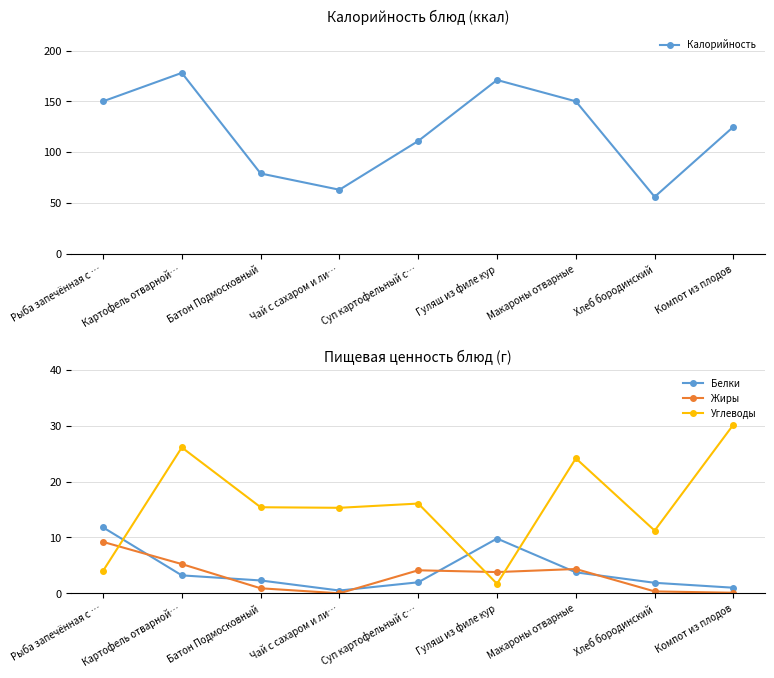

What is the difference between the Углеводы values at Хлеб бородинский and Чай с сахаром и ли…?

4.1